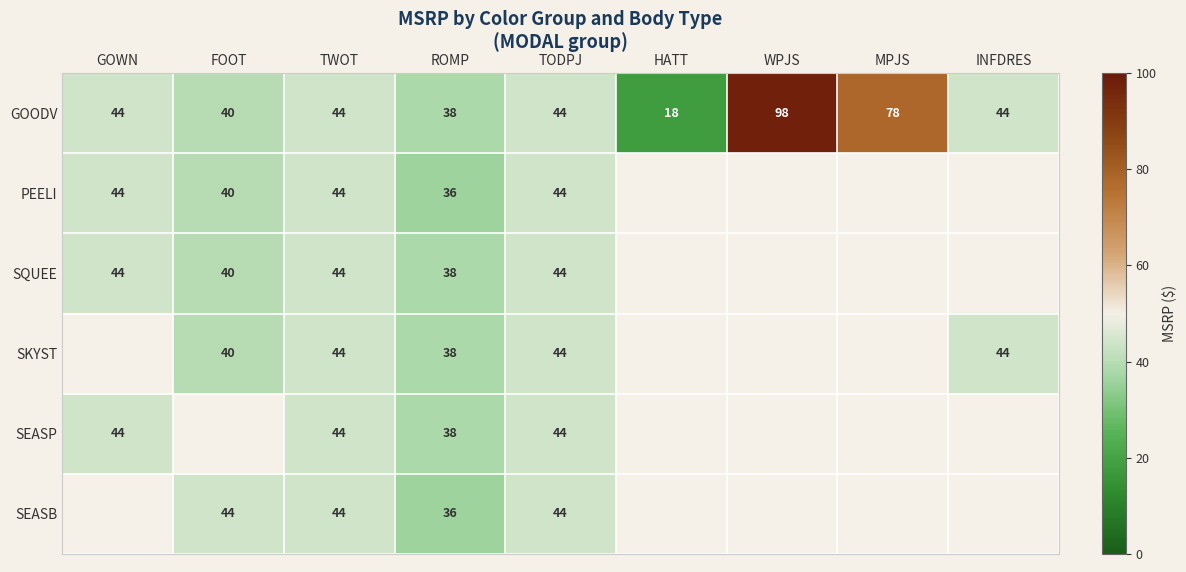

What is the difference between the maximum and minimum values in the PEELI series?

8.0